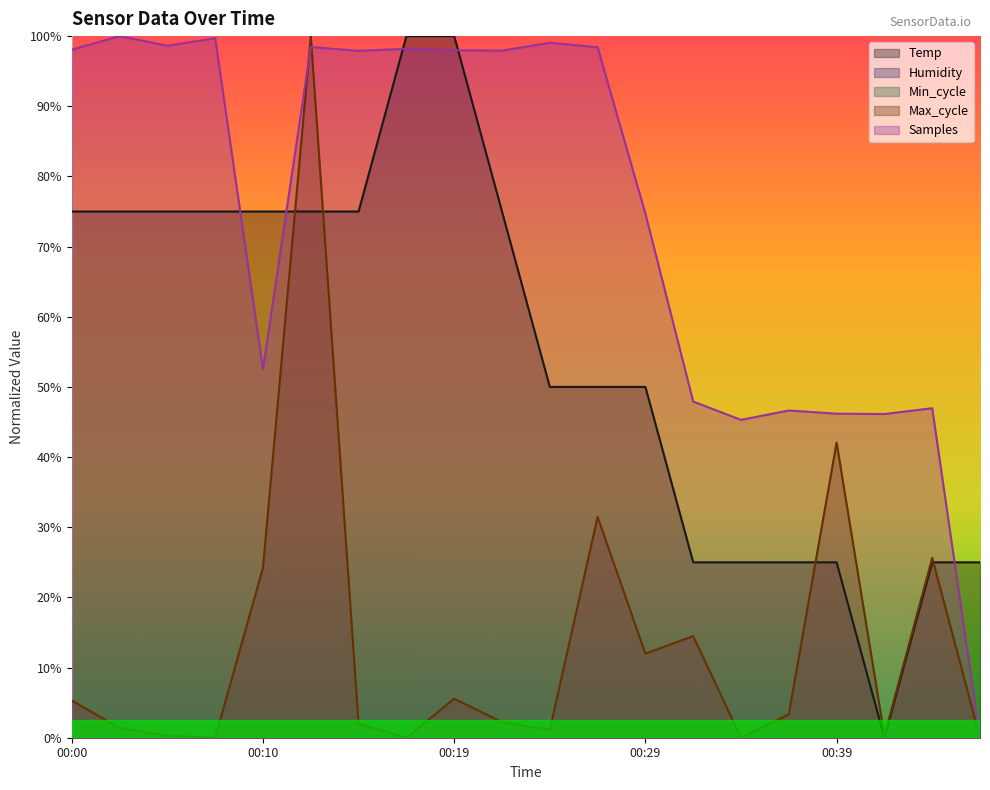

Rank the series by their maximum value, from highest to lowest.

Temp, Max_cycle, Samples